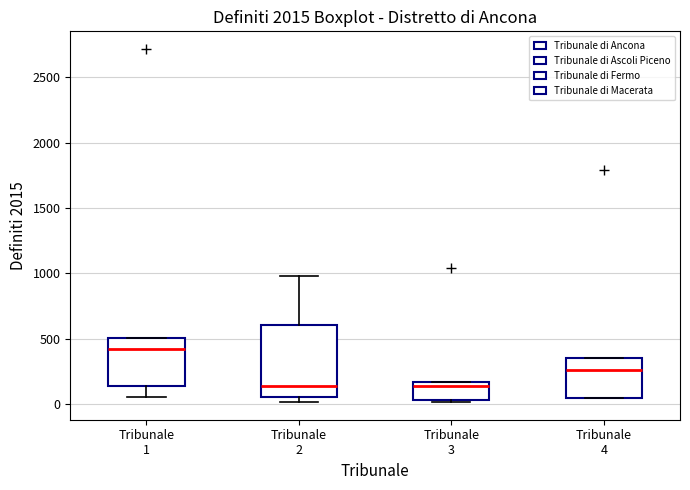

Which box has the highest median line?

Tribunale 1